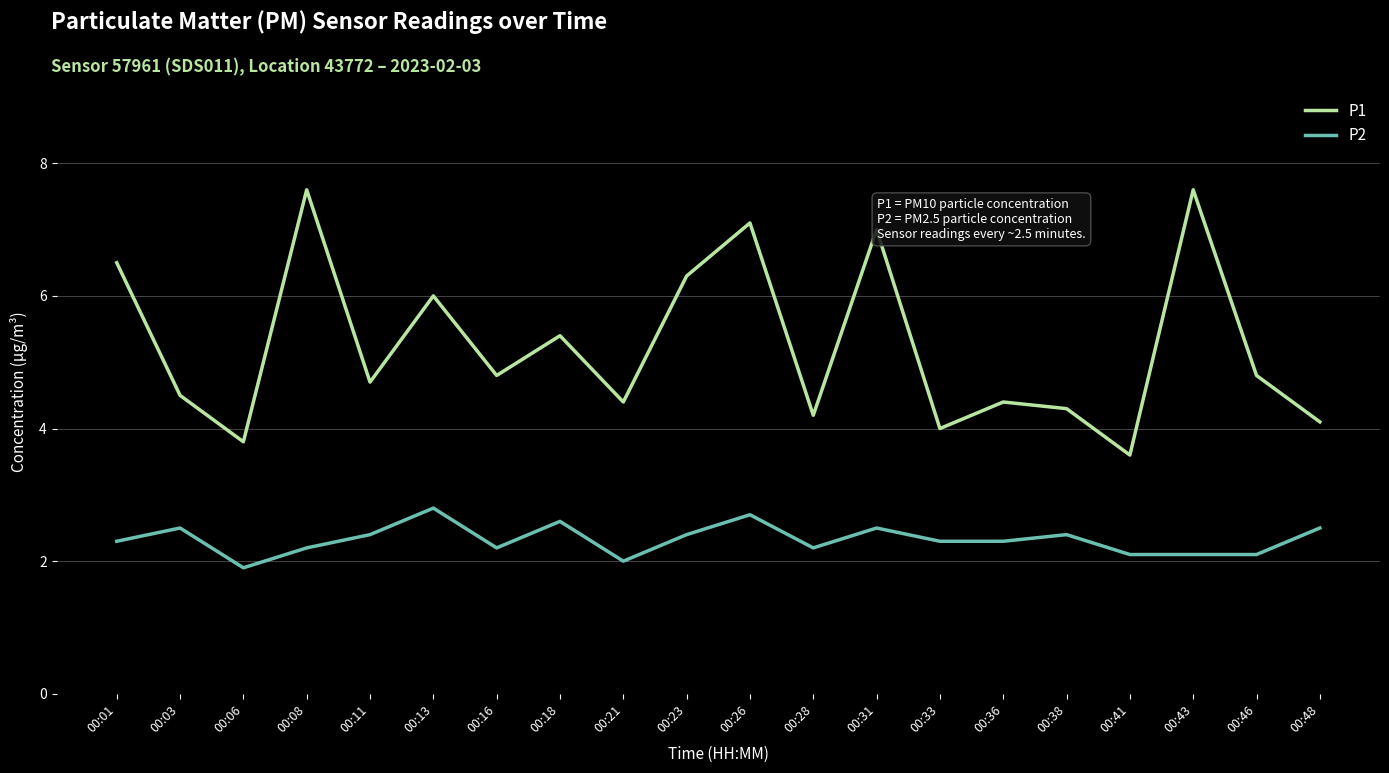

What is the spread (max minus min) of values at 00:16?

2.6